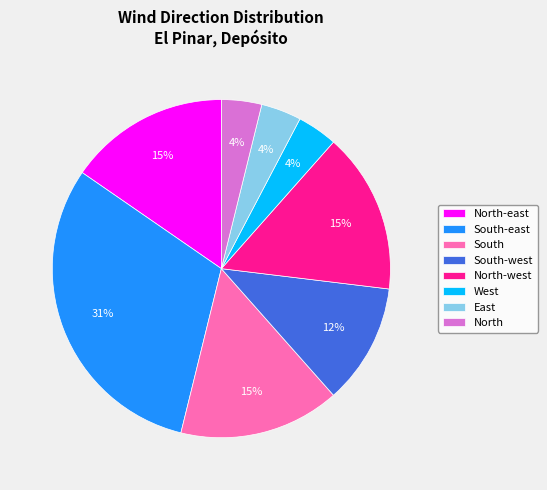

To the nearest percent, what is the average slice percentage?

12%